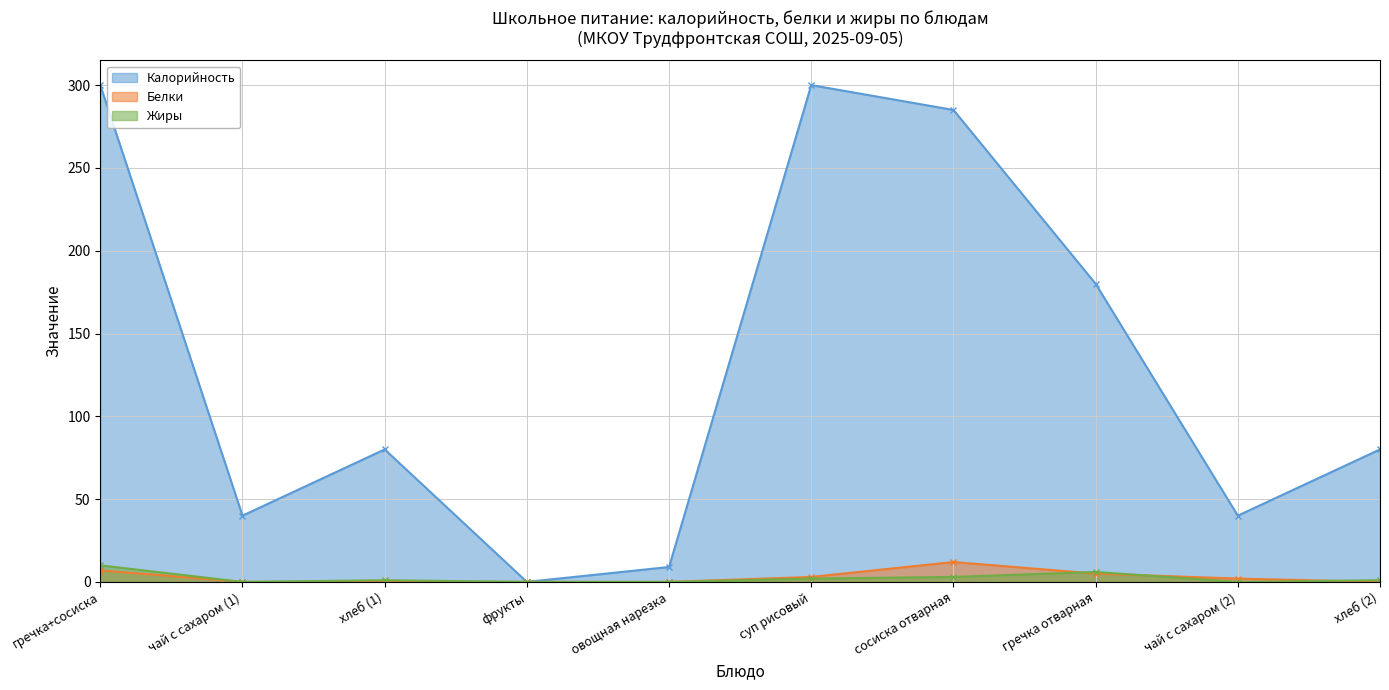

True or false: Калорийность has more than 2 interior local peaks.

False